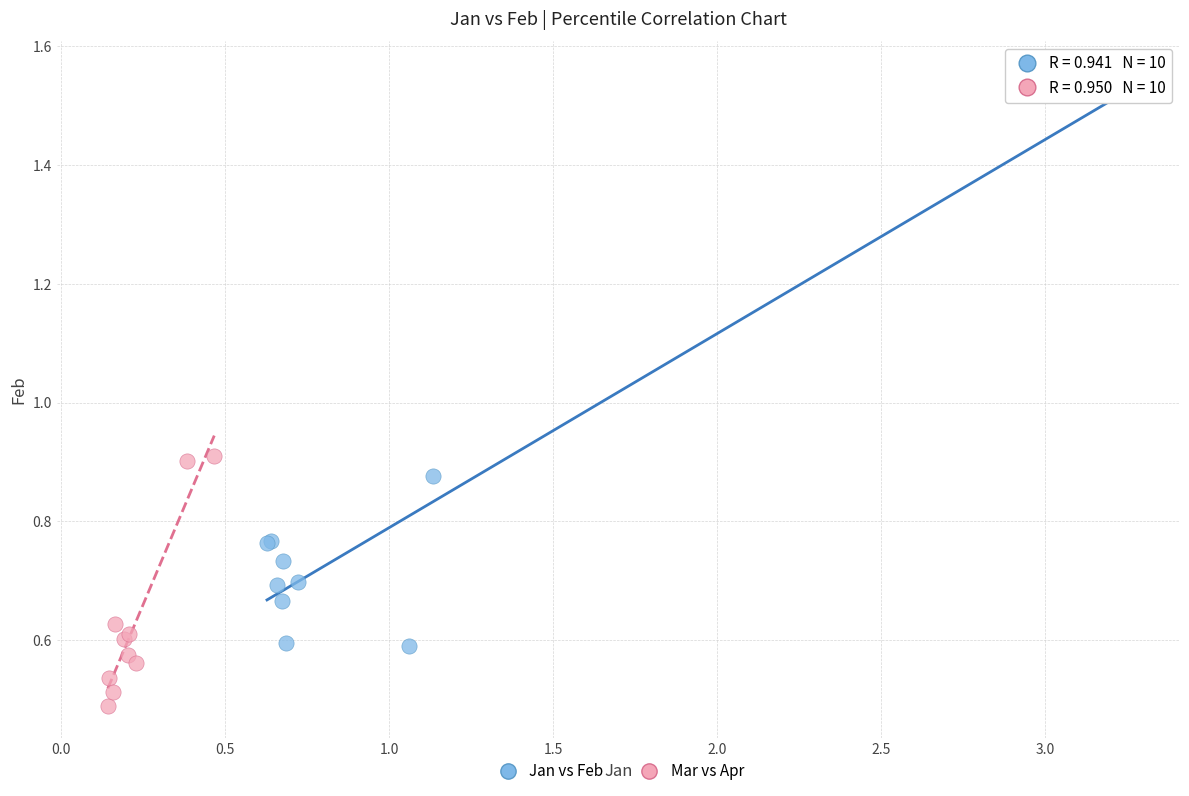

Which series contains the lowest Y value?

Mar vs Apr